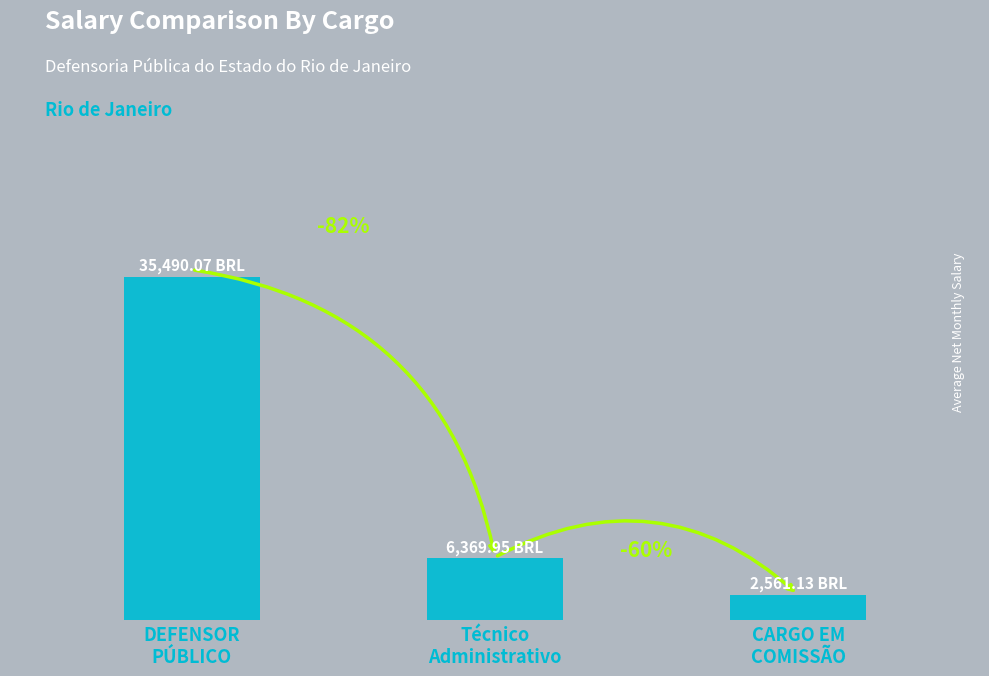

Does the chart contain any negative values?

No